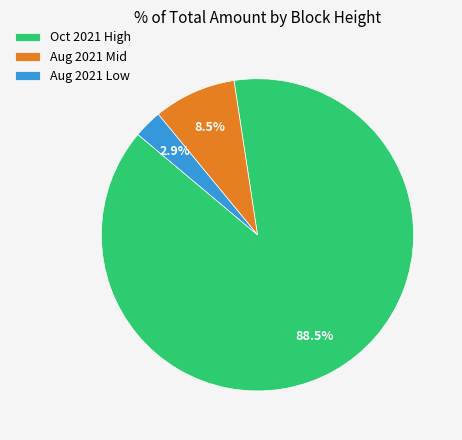

Which slice is the largest?

Oct 2021 High